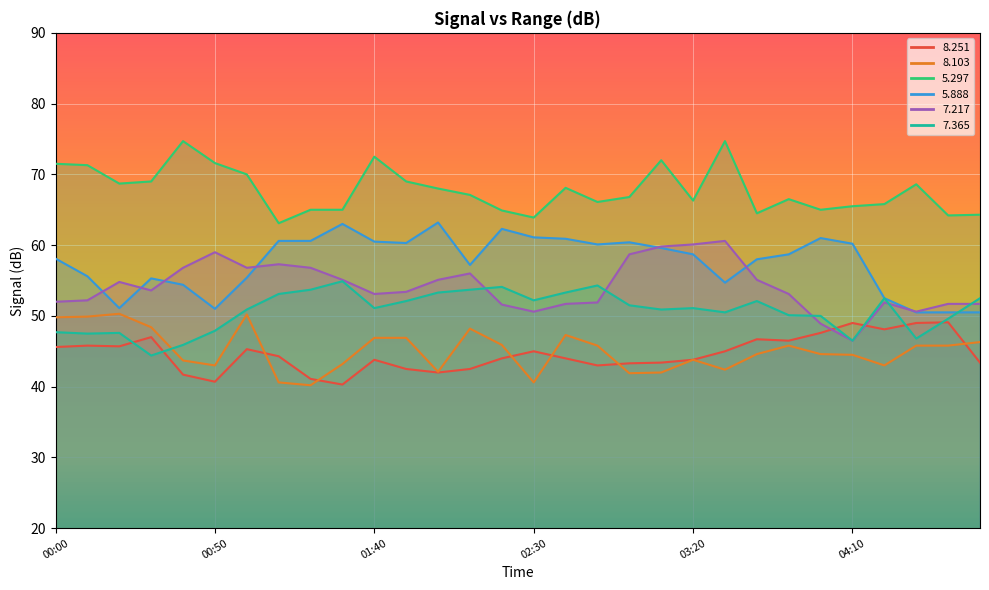

Read the   8.103 value at 03:10.

42.0